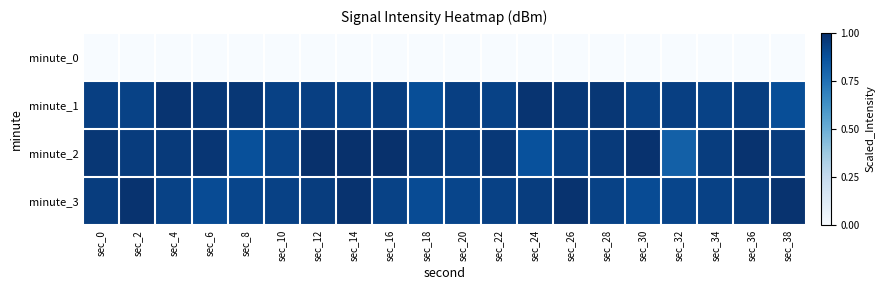

Rank the series by their maximum value, from highest to lowest.

minute_2, minute_3, minute_1, minute_0